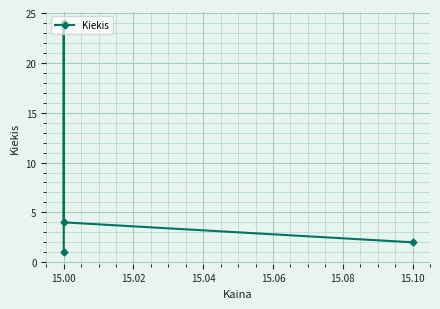

What is the minimum value shown in the chart?

1